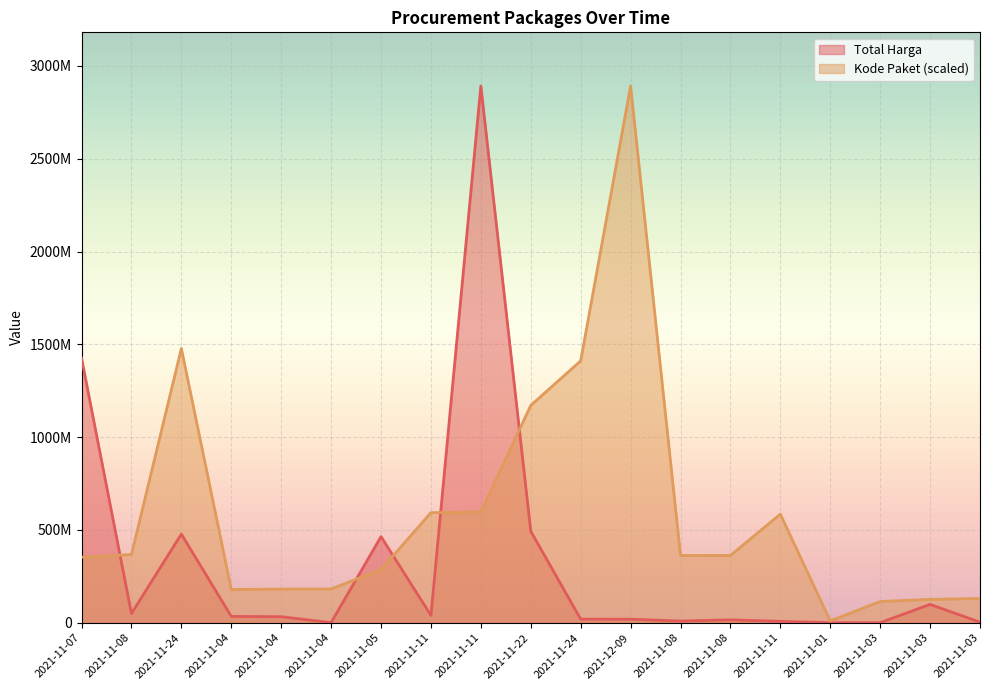

Which label corresponds to the smallest value in the chart?

2021-11-03